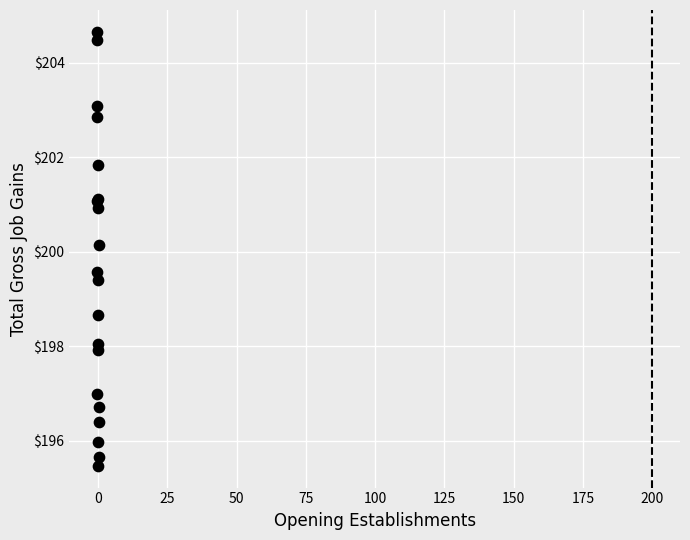

What Y value in the scatter plot is closest to 200?

200.1